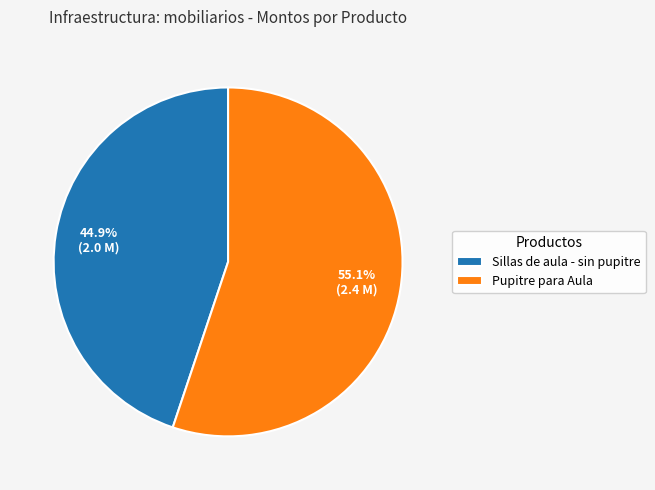

Is it true that Sillas de aula - sin pupitre is 52% of the pie?

False